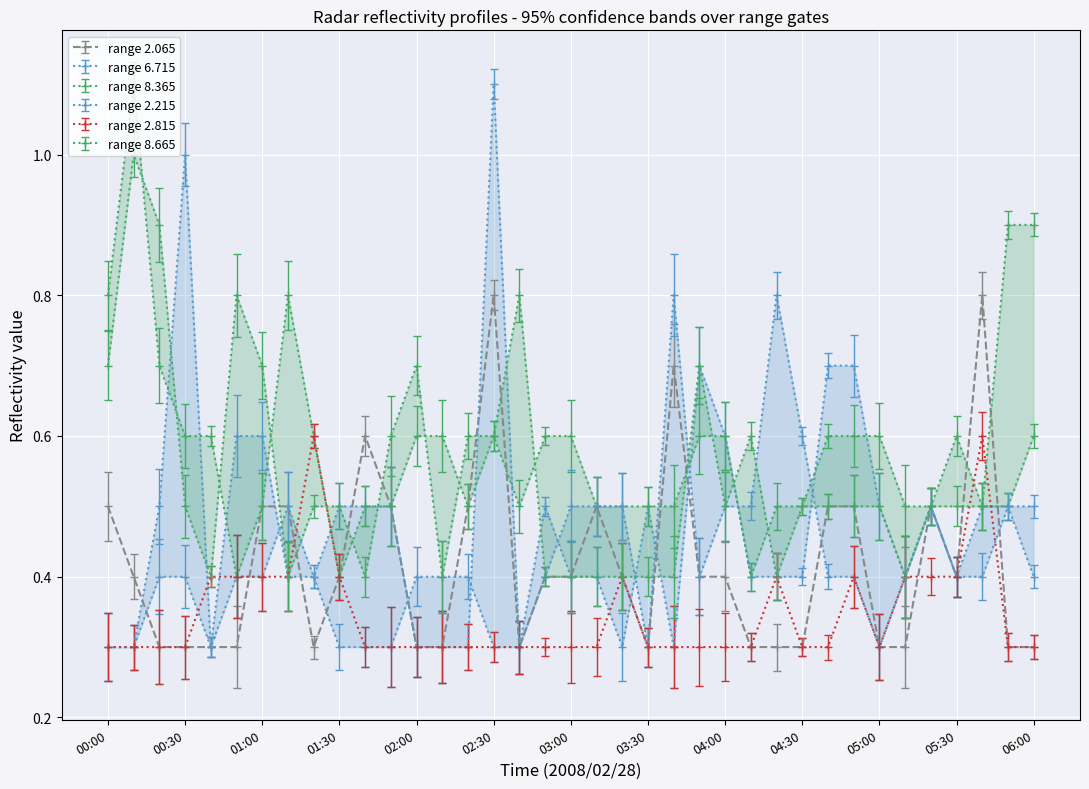

What is the value of the 2.215 point at the 37th from the left?

0.4